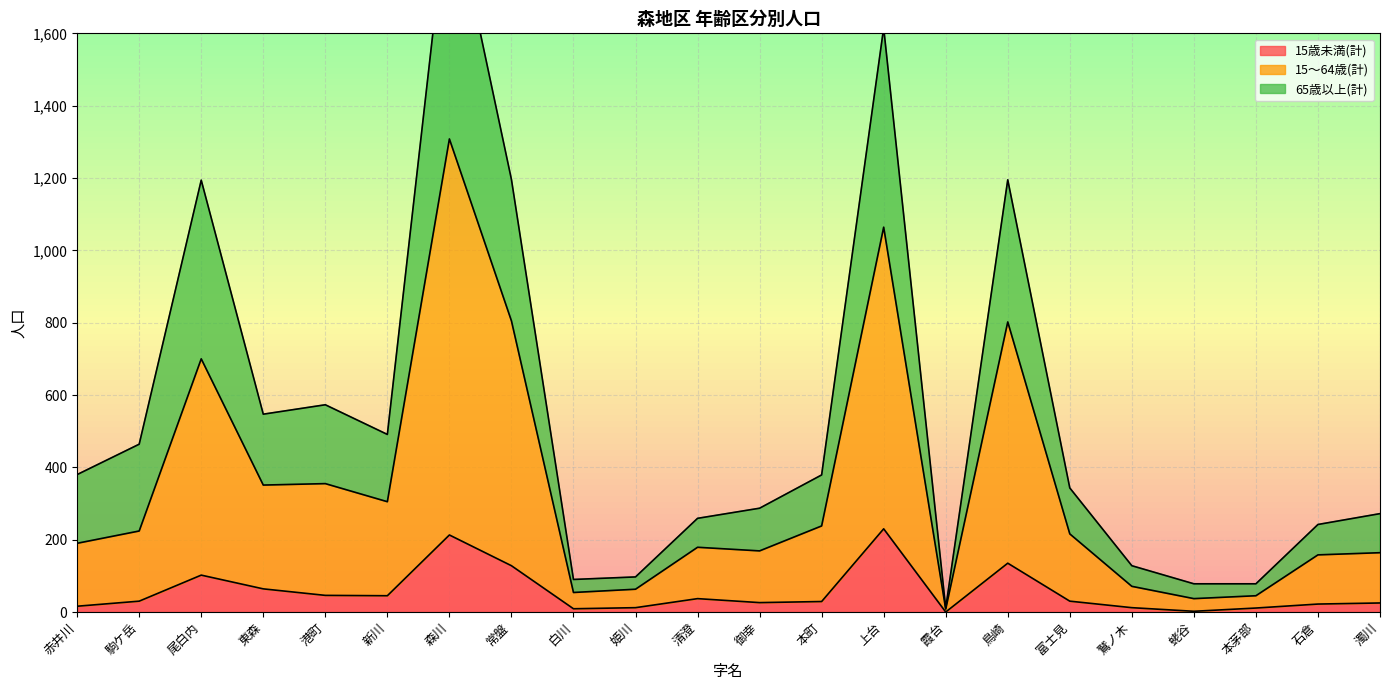

What position from the left is 蛯谷?

19